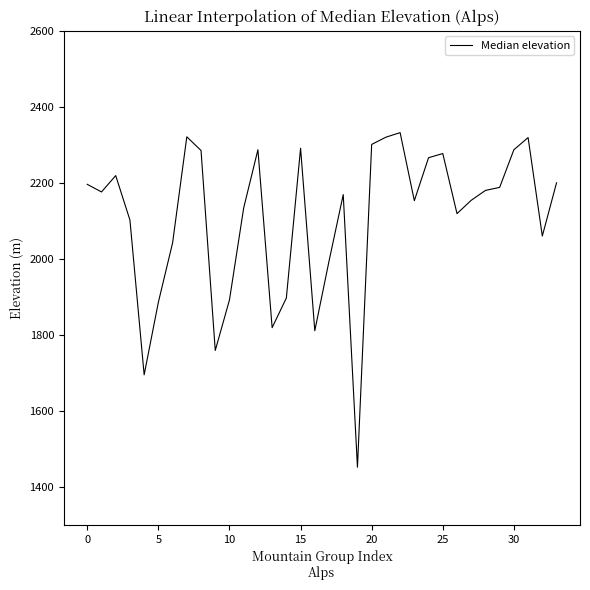

What is the greatest value displayed?

2332